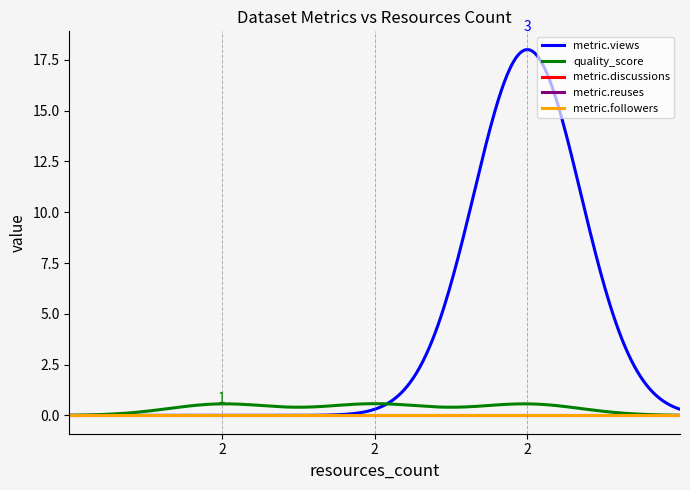

At which category is the sum across all series the highest?

2